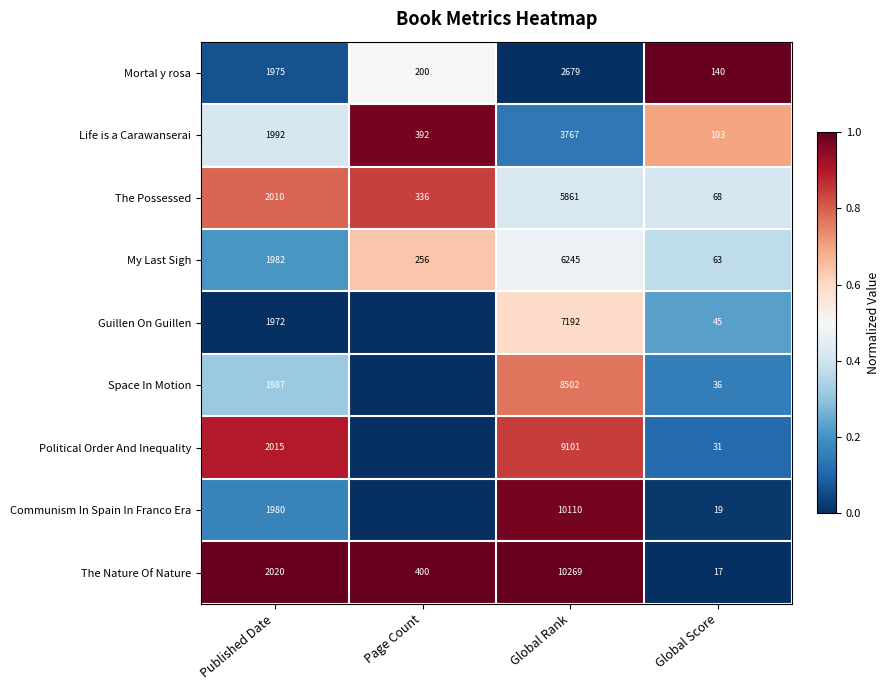

The value of Life is a Carawanserai at Global Rank is 3767. True or false?

True